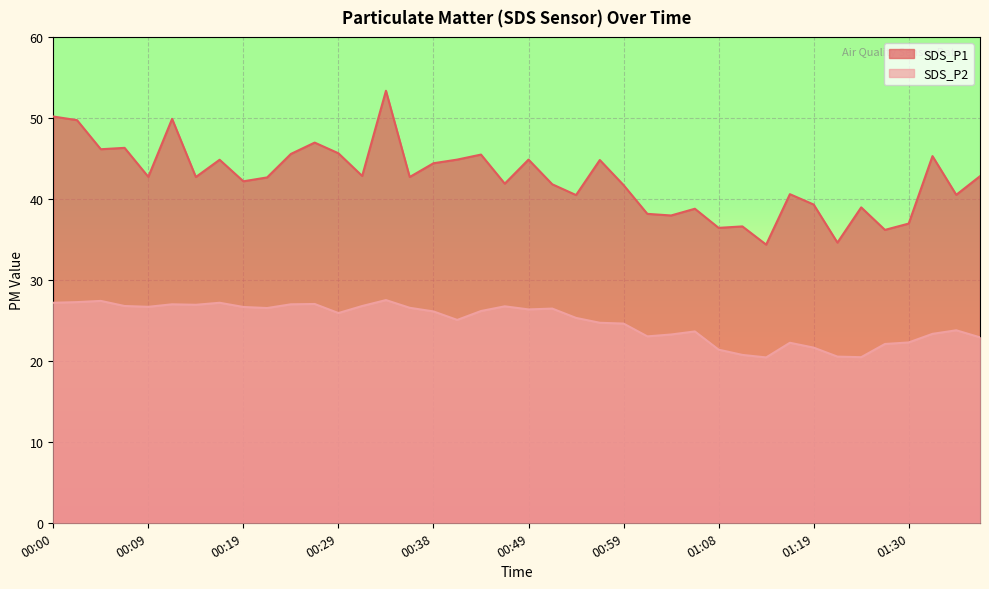

Which series has the largest total across all categories?

SDS_P1